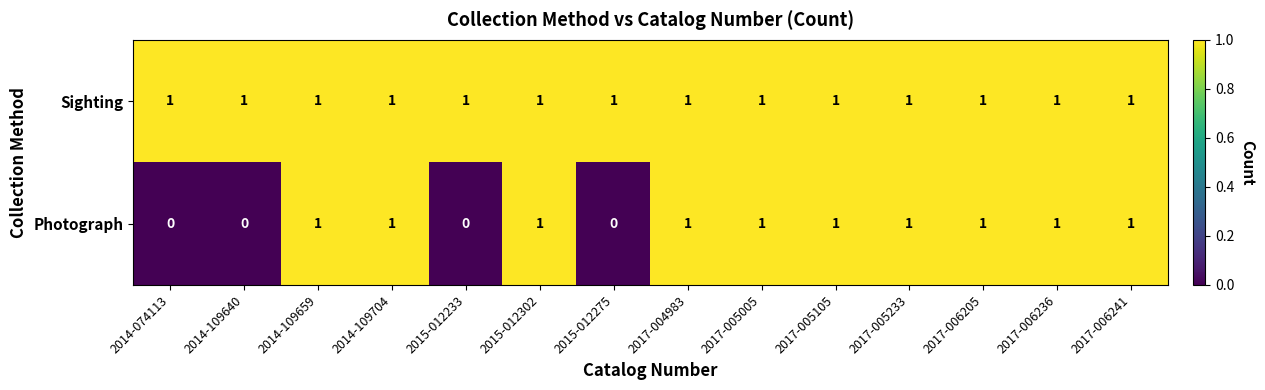

Which series changed the most between 2014-109640 and 2017-005105?

Photograph